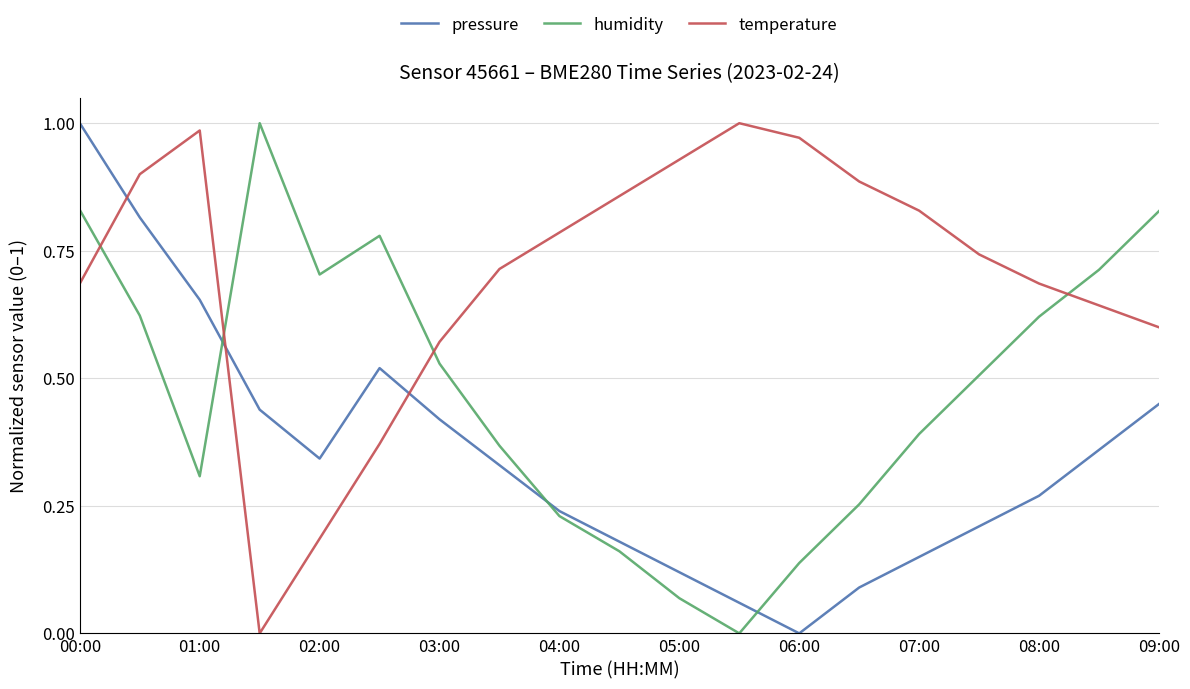

What is the sum of all pressure values?

6.6